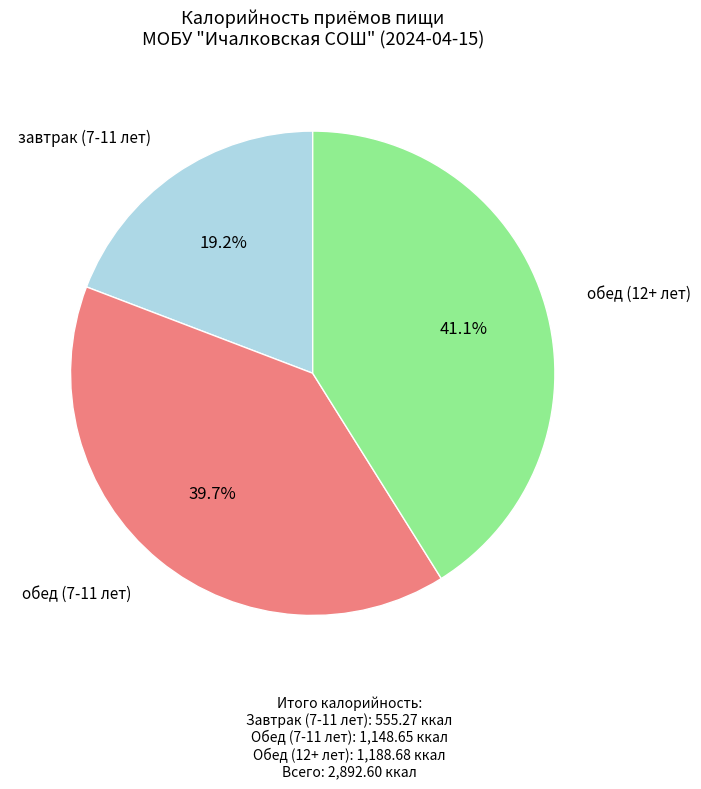

Is there a majority slice in this chart?

No